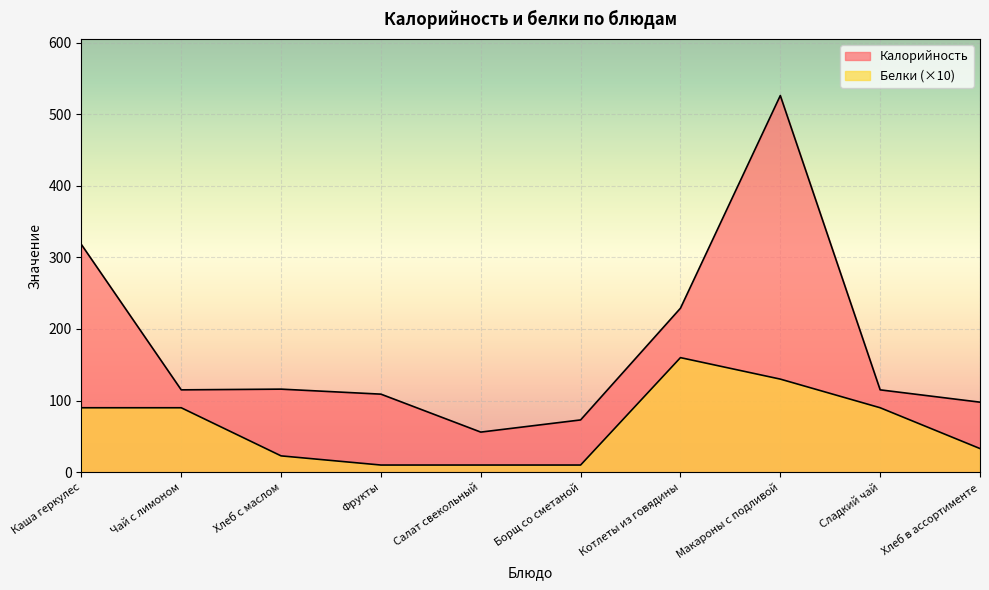

How many interior local peaks does the Белки series have?

1